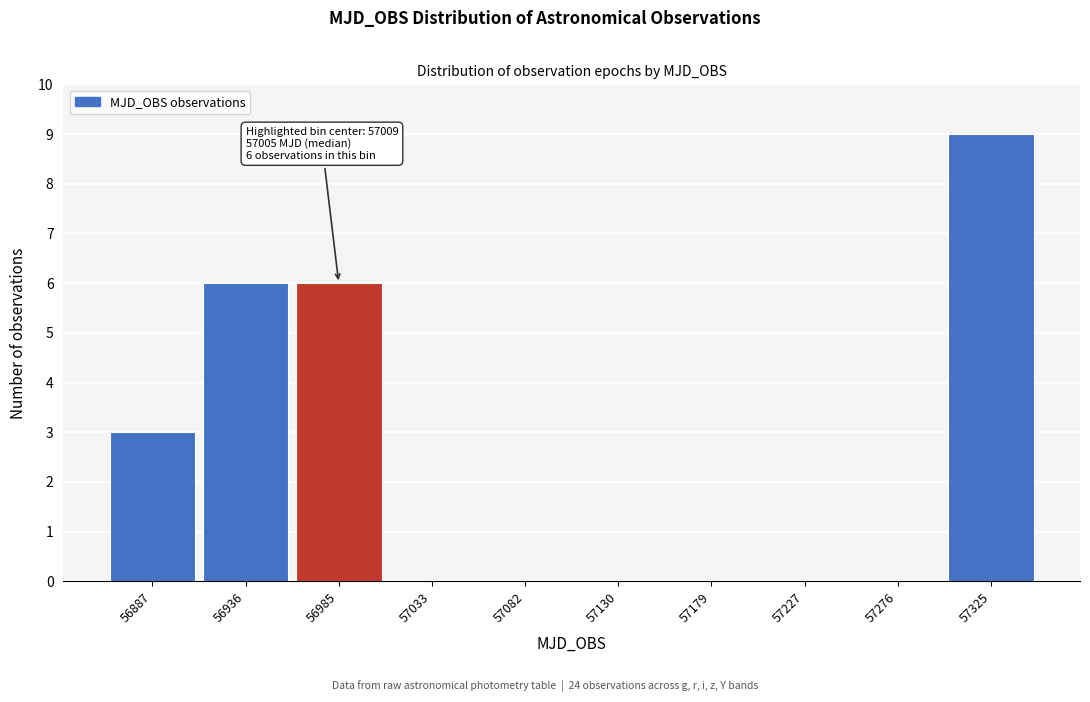

Reading left to right, list all the values displayed in this chart.

56887=3	56936=6	56985=6	57033=0	57082=0	57130=0	57179=0	57227=0	57276=0	57325=9